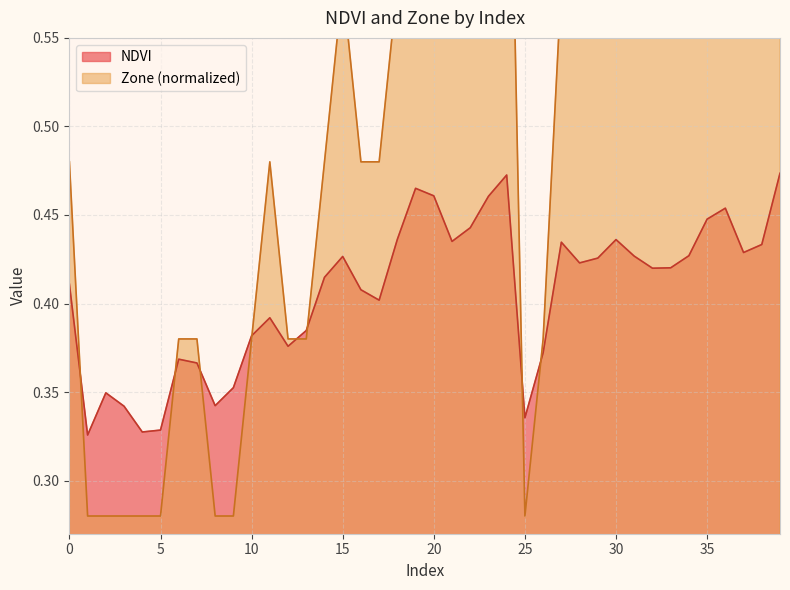

Rank the series by their maximum value, from highest to lowest.

Zone, NDVI